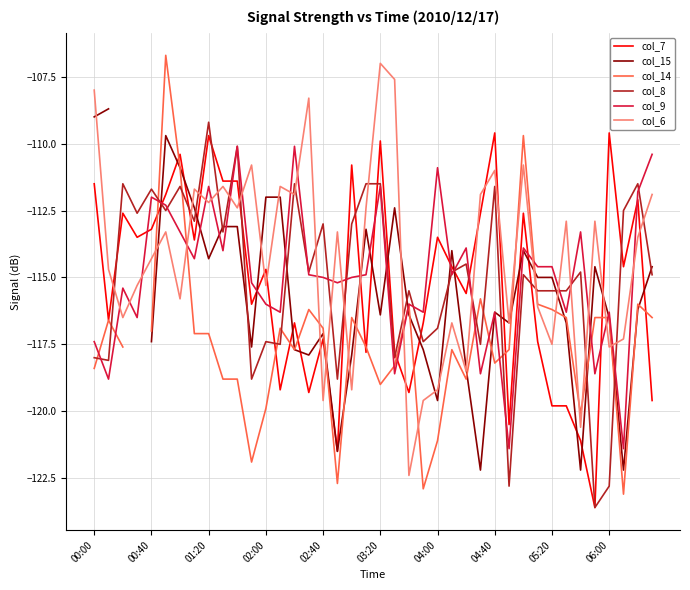

Is it true that col_7 equals -111.5 at 00:00?

True